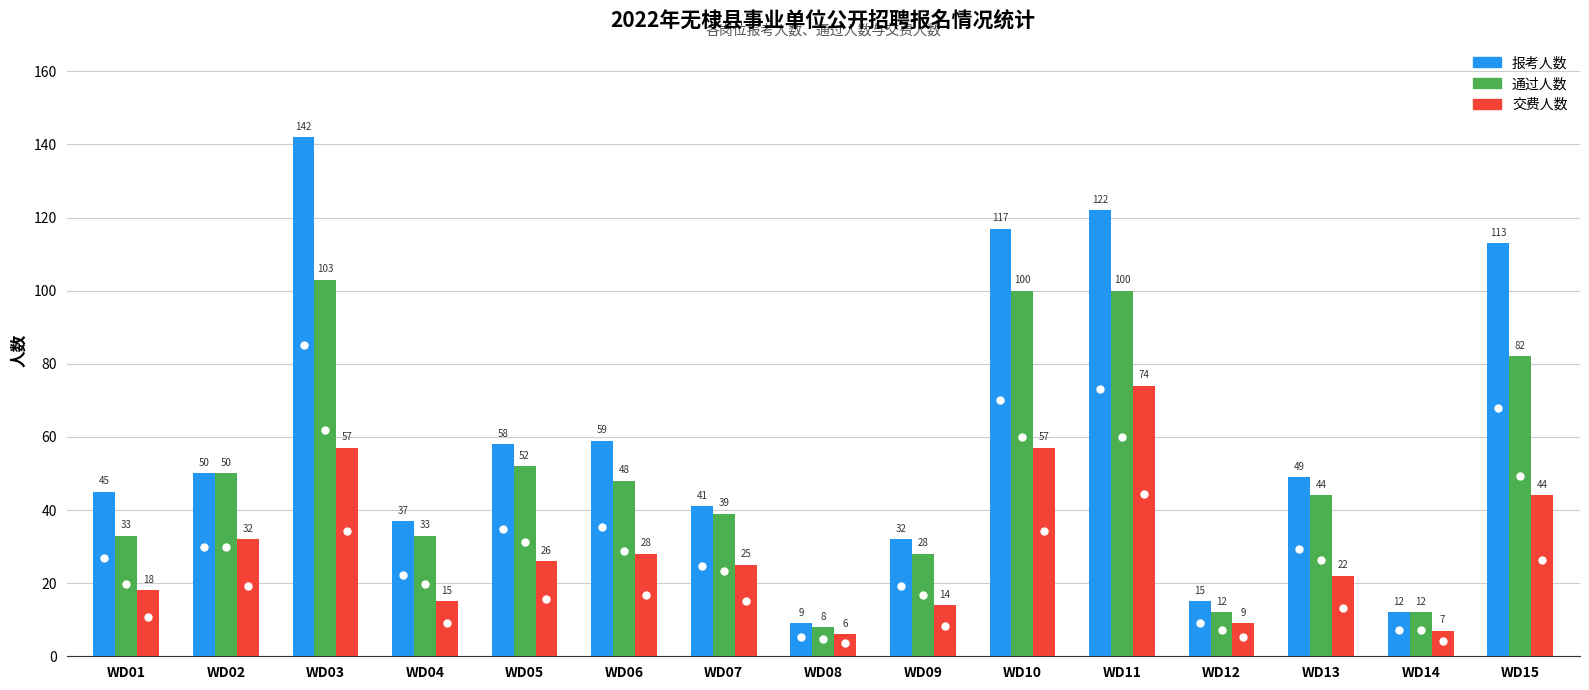

True or false: 报考人数 has a value of 10 at WD04.

False